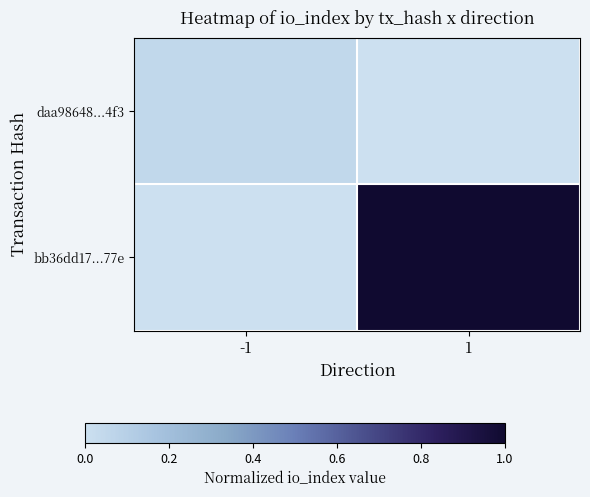

How many categories are shown in the chart?

2